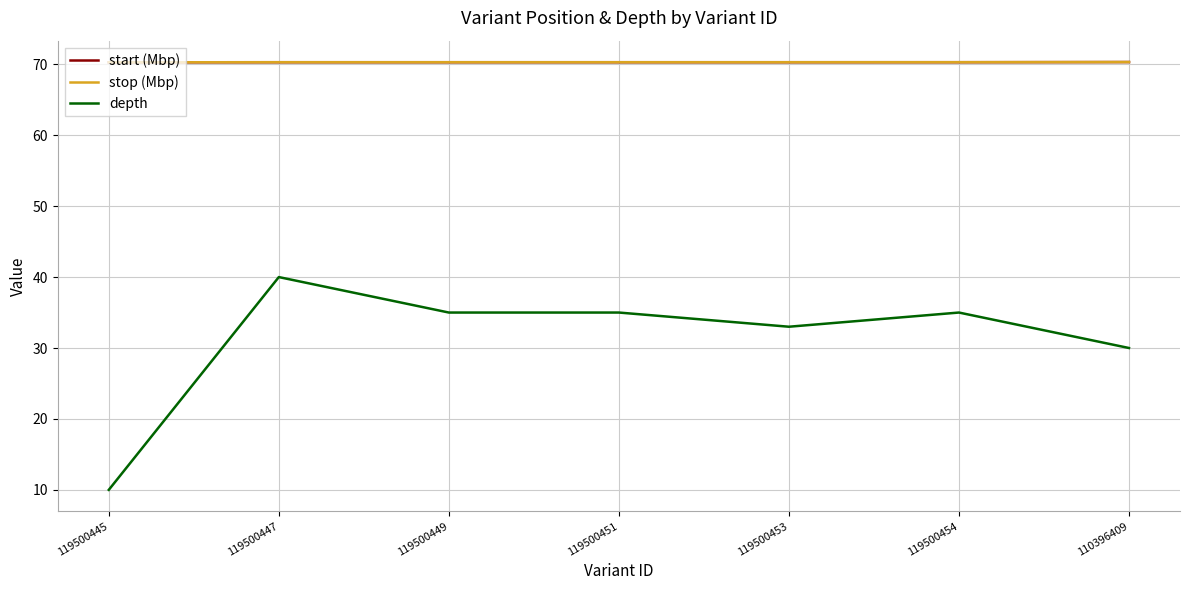

What is the sum of the stop (Mbp) values at 119500454 and 119500449?

140.6